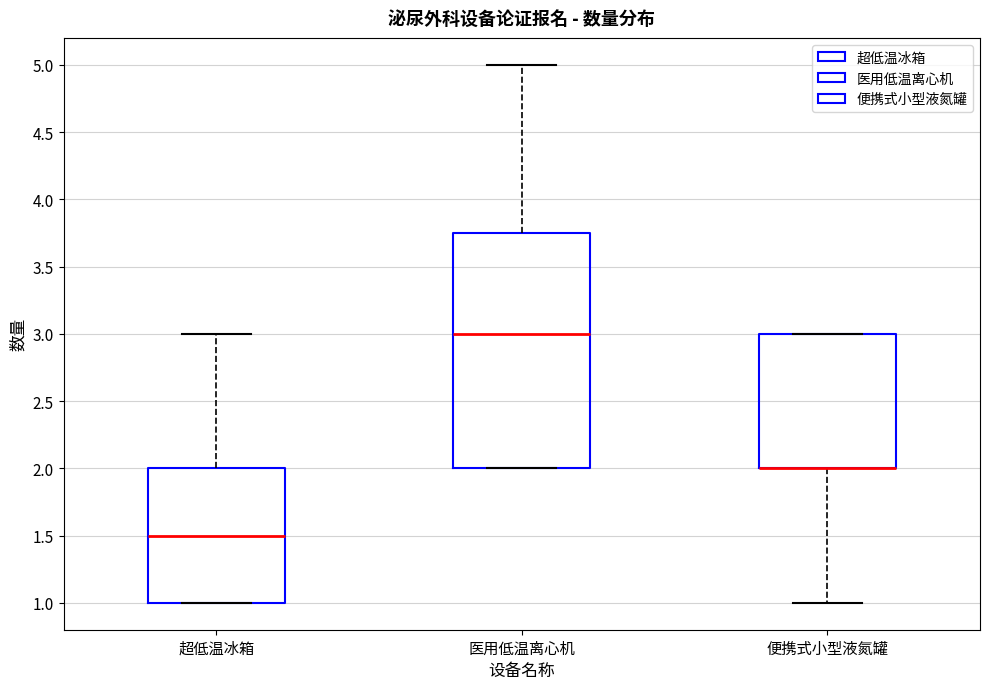

Which box is the tallest, from its lower edge to its upper edge?

医用低温离心机